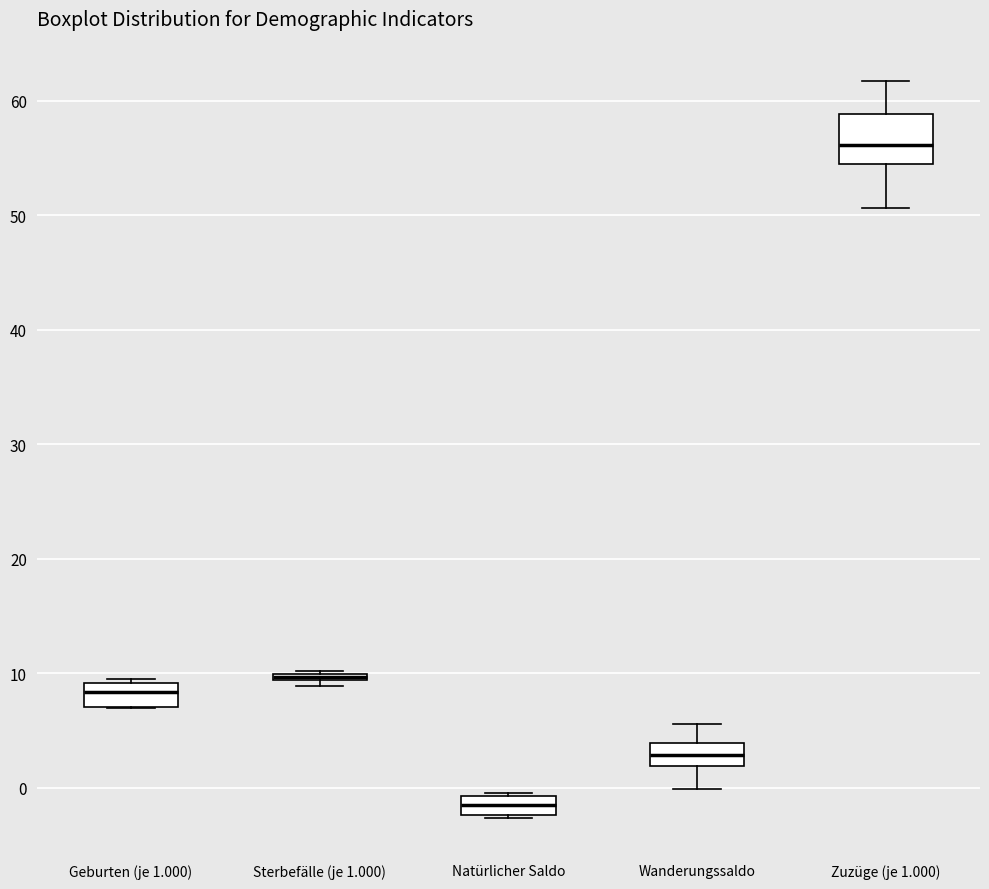

Comparing the boxes themselves (not the whiskers), which one is the tallest?

Zuzüge (je 1.000)